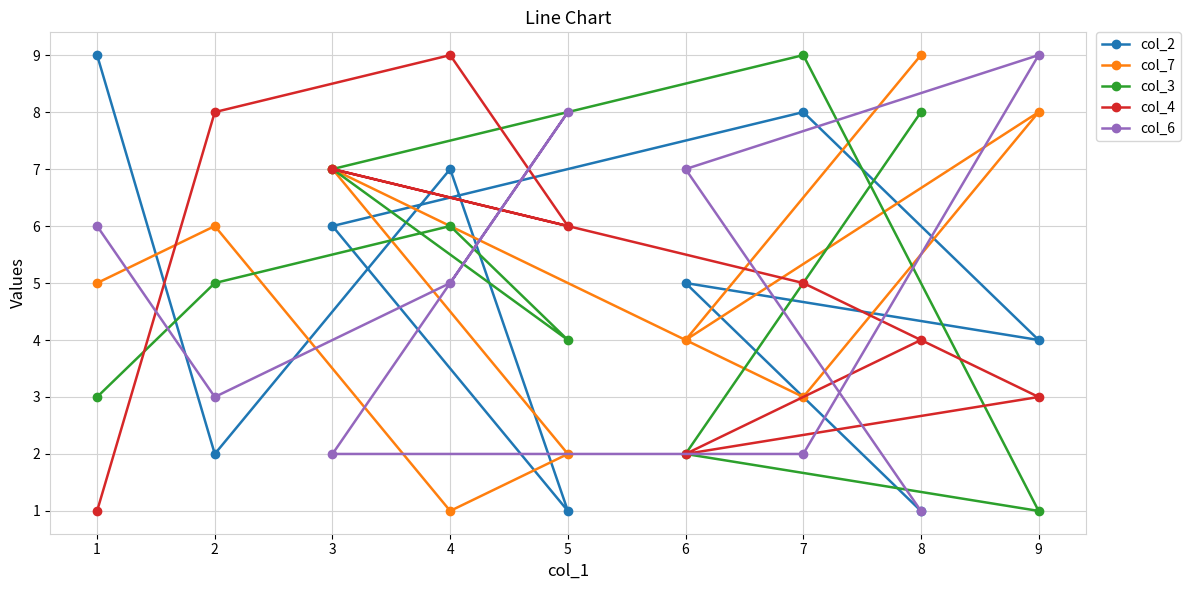

At 6, list the series in order from smallest to largest.

col_3, col_4, col_7, col_2, col_6